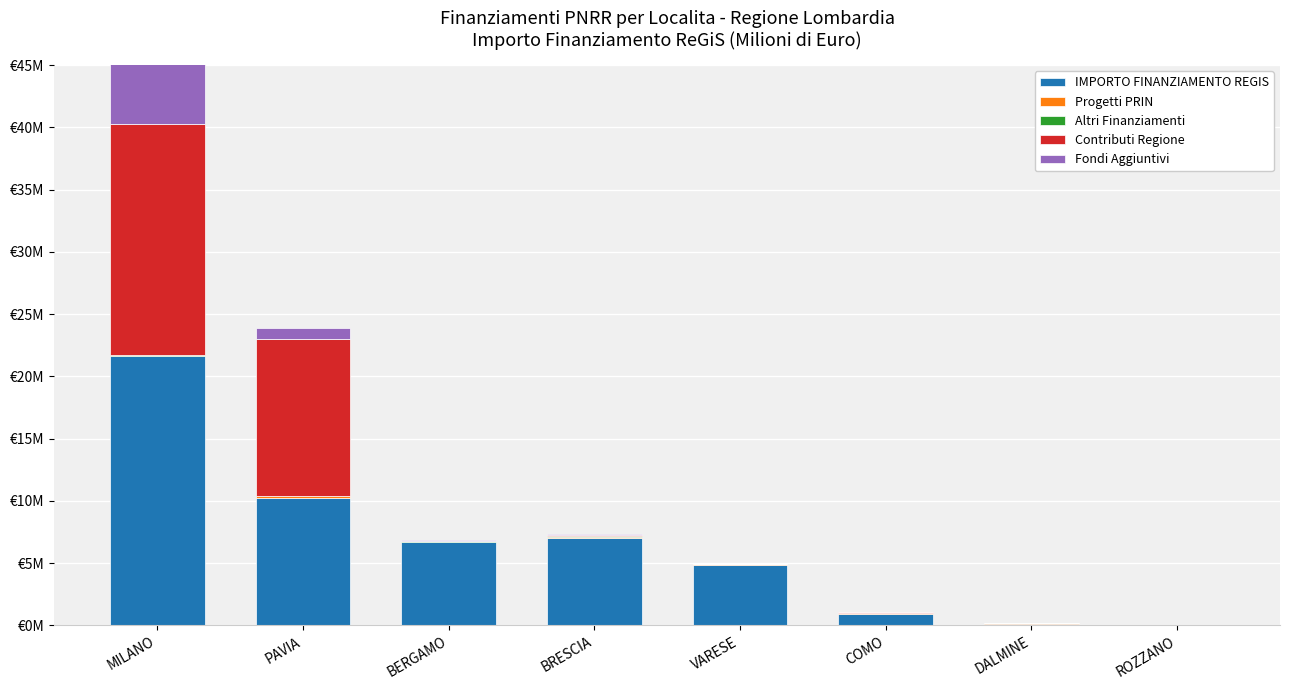

Is it true that Contributi Regione equals 0.0 at BERGAMO?

True